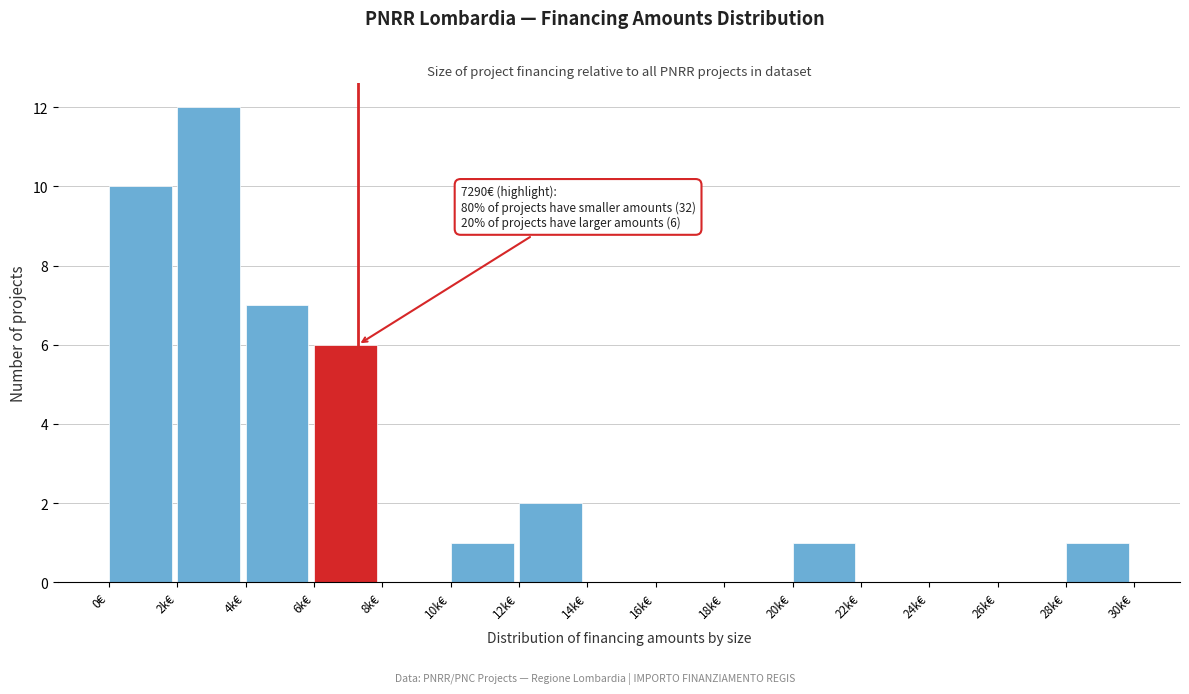

Reading left to right, transcribe all the data shown in this chart.

0€=10	2k€=12	4k€=7	6k€=6	8k€=0	10k€=1	12k€=2	14k€=0	16k€=0	18k€=0	20k€=1	22k€=0	24k€=0	26k€=0	28k€=1